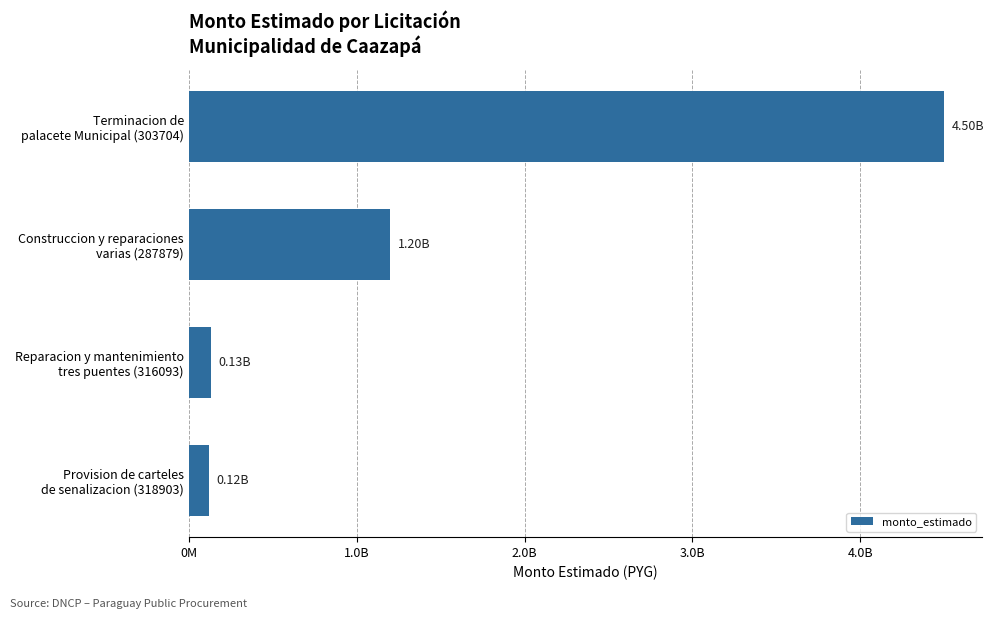

Count the number of data series in this chart.

1